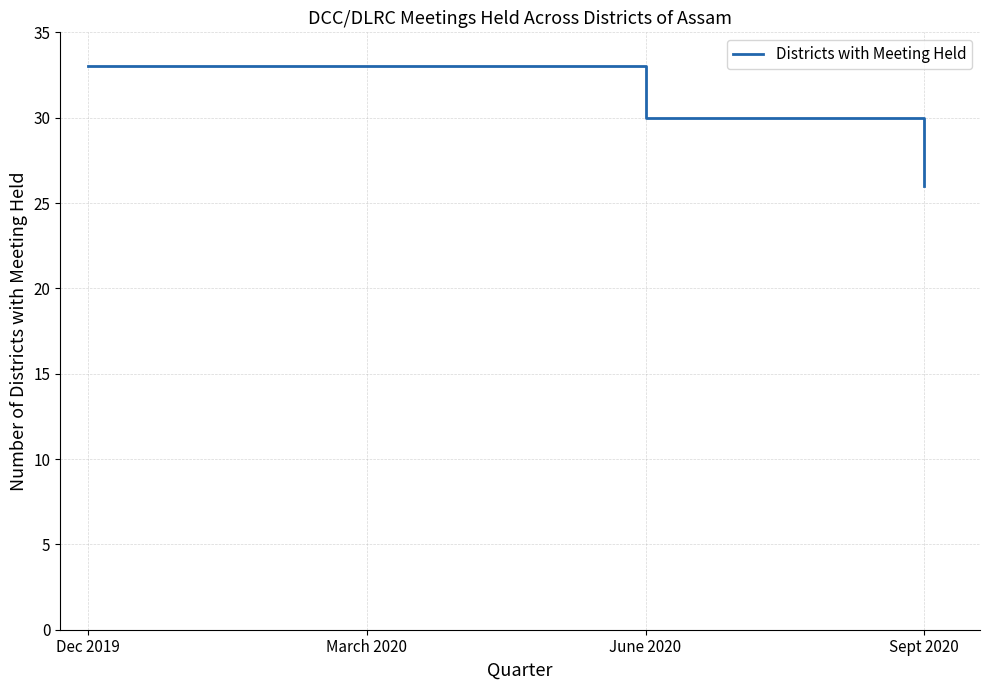

What is the change in value from March 2020 to Sept 2020?

-7